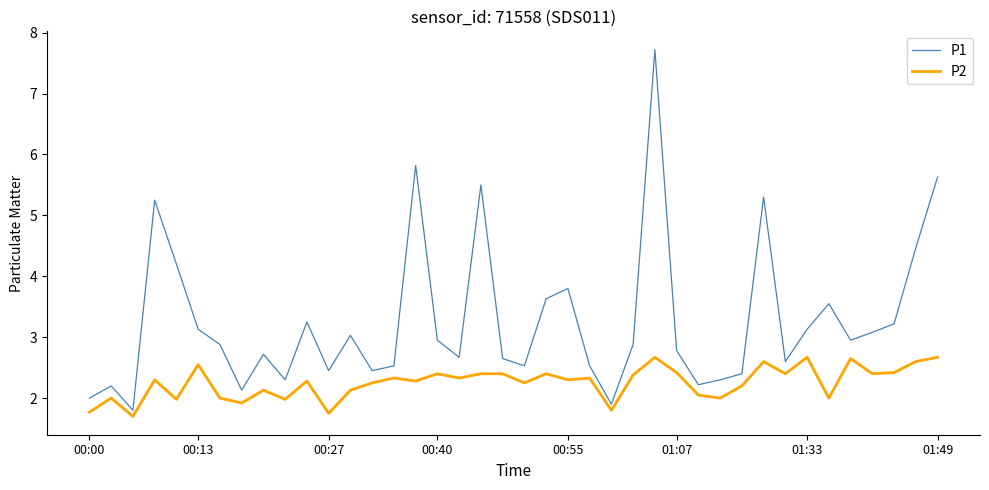

True or false: P1 and P2 intersect in this chart.

False